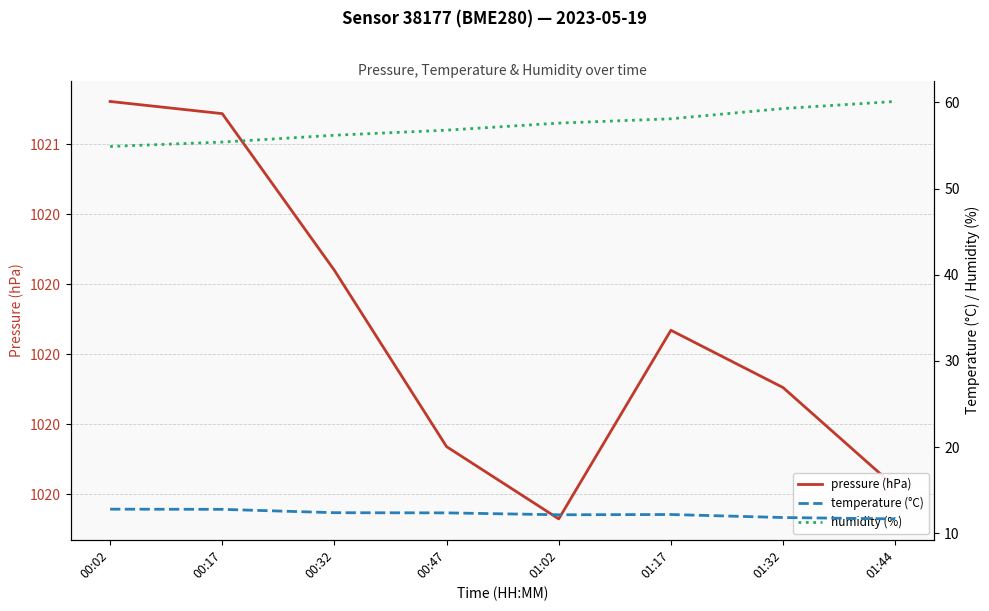

True or false: humidity (%) has a value of 19.6 at 00:17.

False